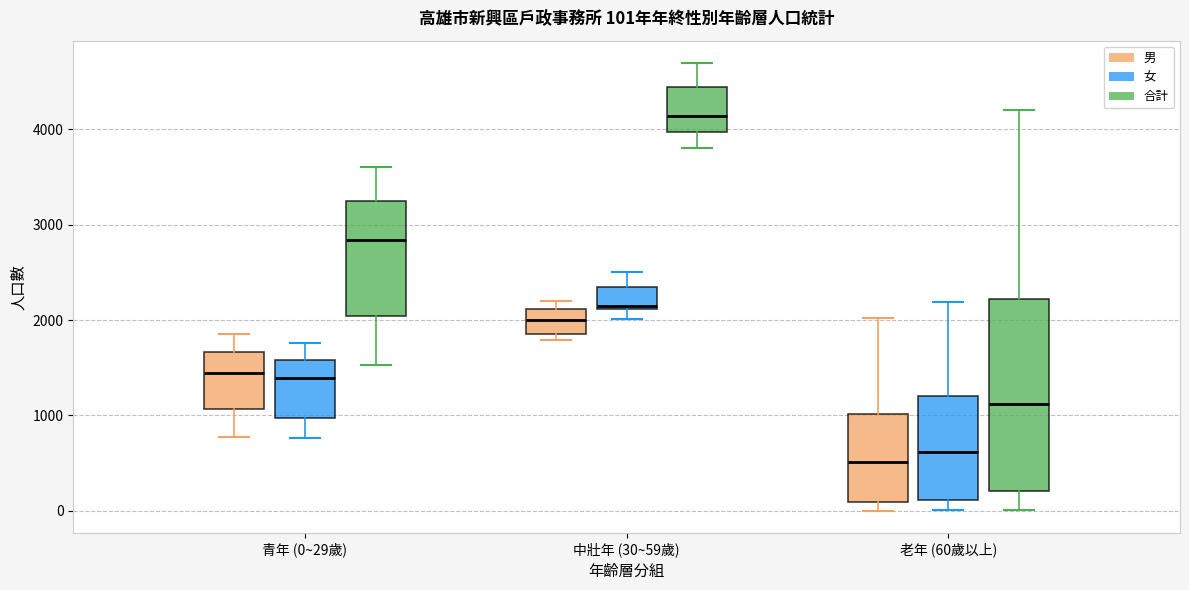

Which box's median line is the lowest?

老年 (60歲以上) (男)